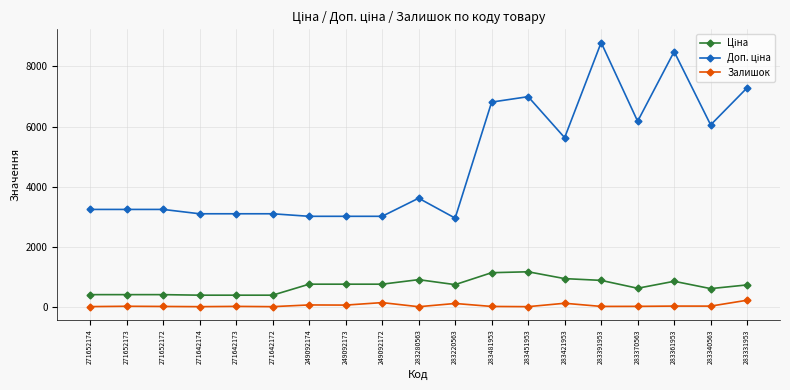

How many values in the Залишок series are below 15?

9